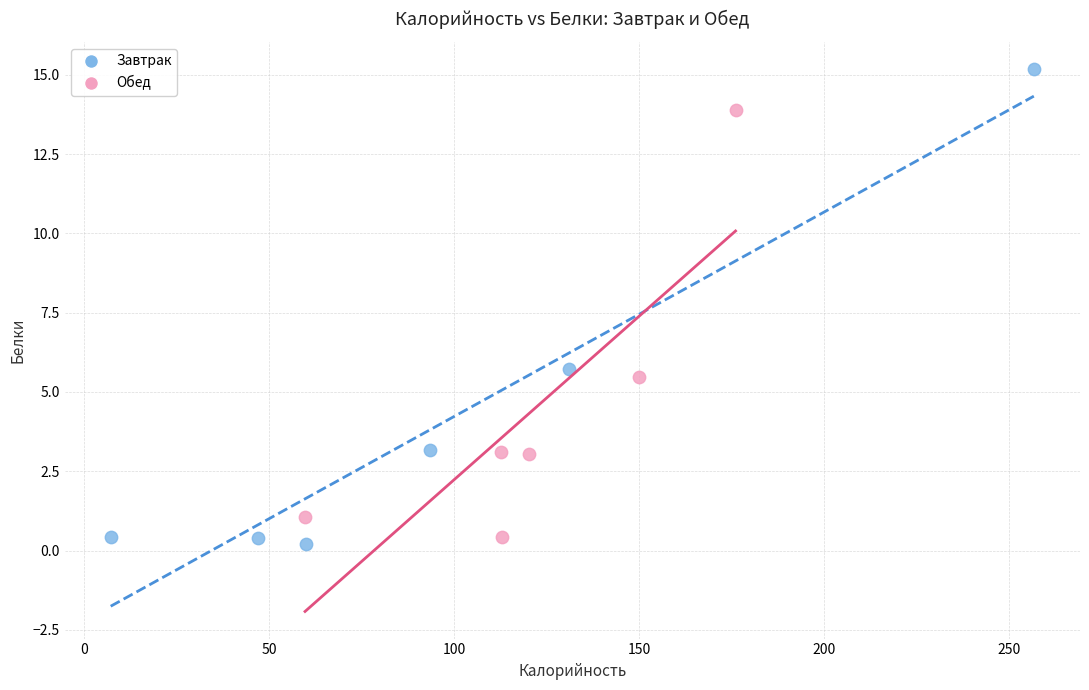

Which series contains the highest Y value?

Завтрак